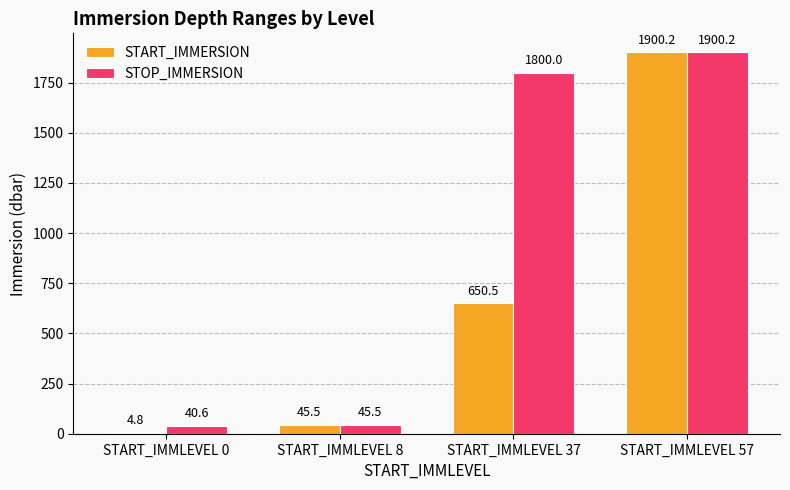

What is the average value of the STOP_IMMERSION series?

946.6